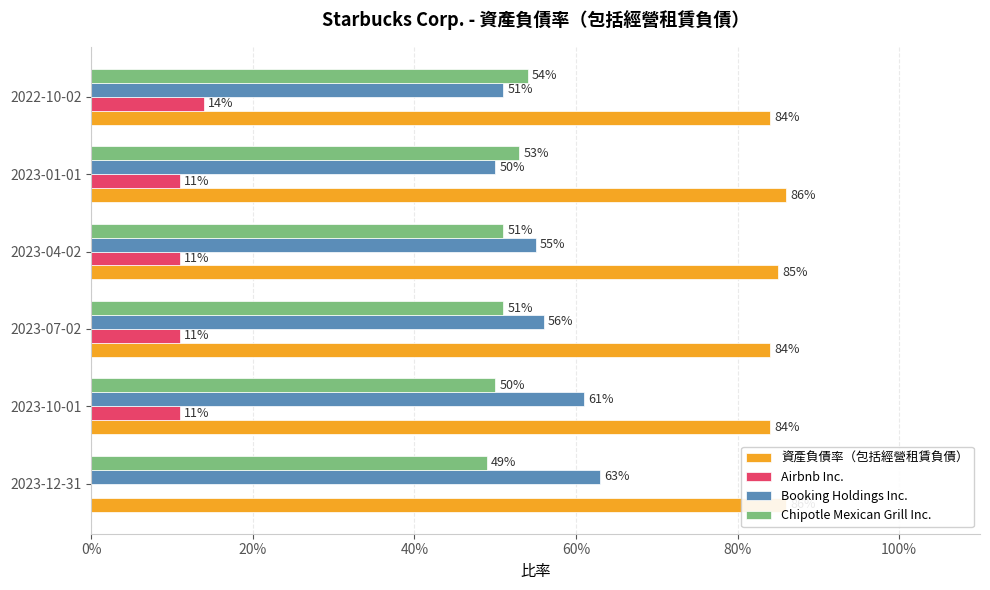

What is the sum of the Chipotle Mexican Grill Inc. values at 2023-10-01 and 2023-01-01?

1.0